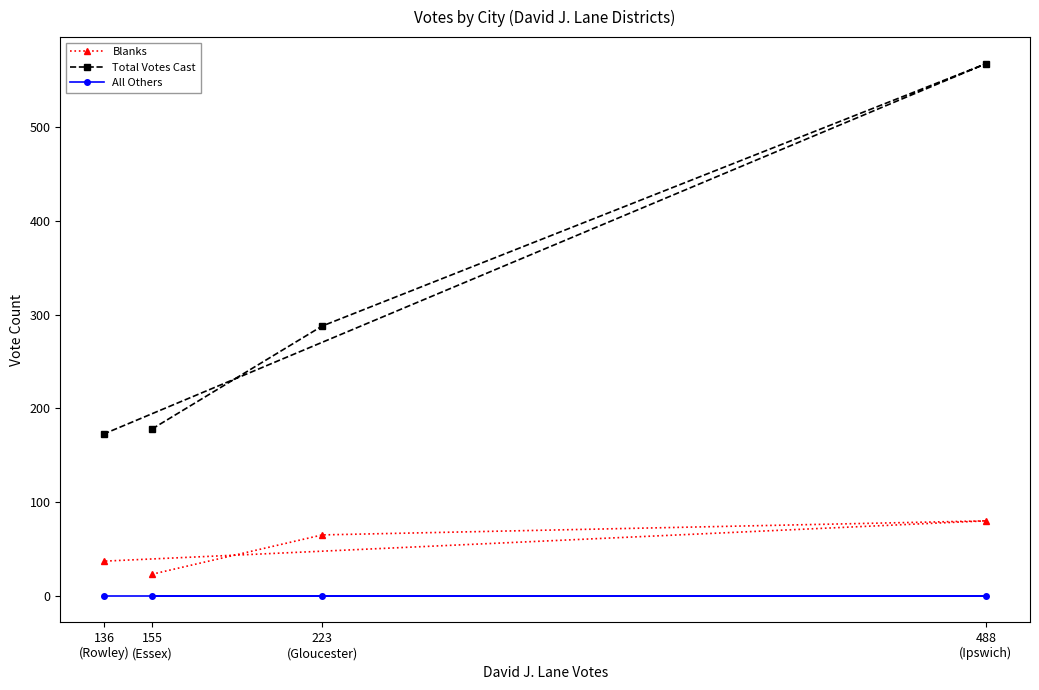

True or false: Total Votes Cast and All Others cross at least once.

False